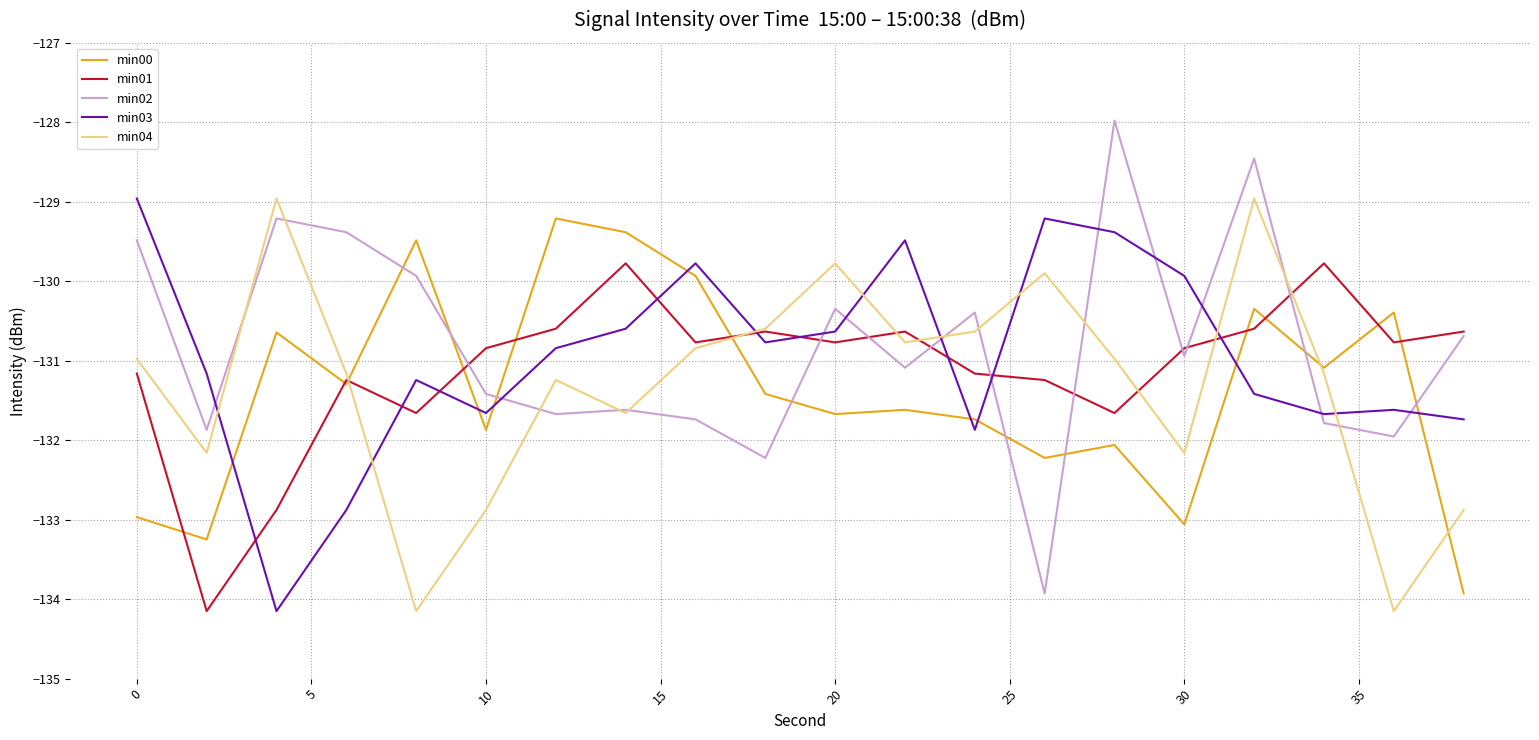

What is the maximum value for min00?

-129.2